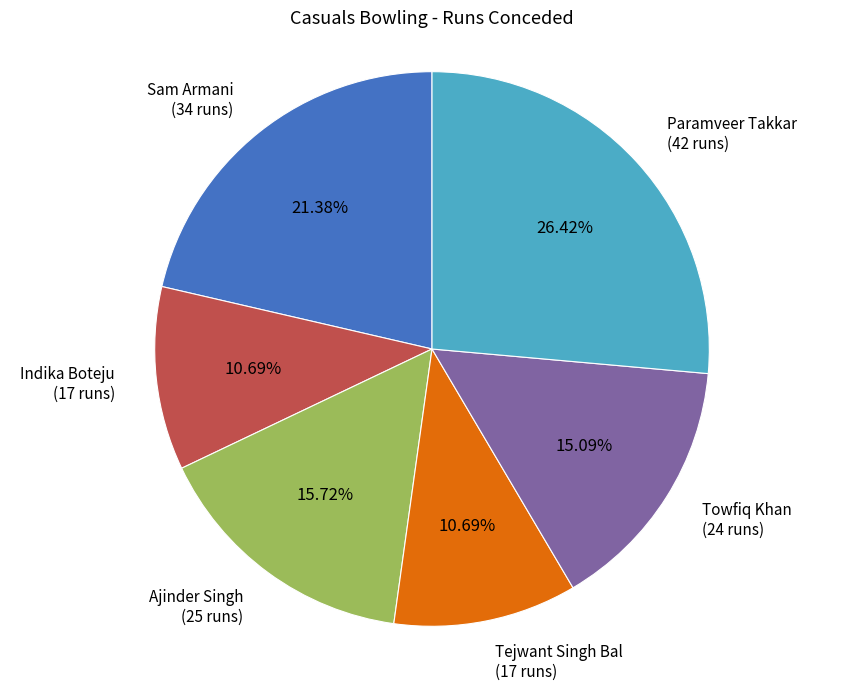

Does any single category account for the majority?

No